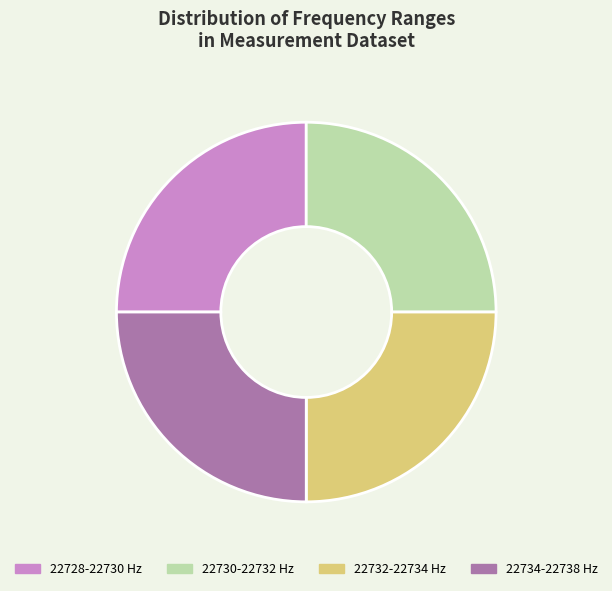

Approximately how many times larger is the value at 22732-22734 Hz compared to 22730-22732 Hz?

1.0